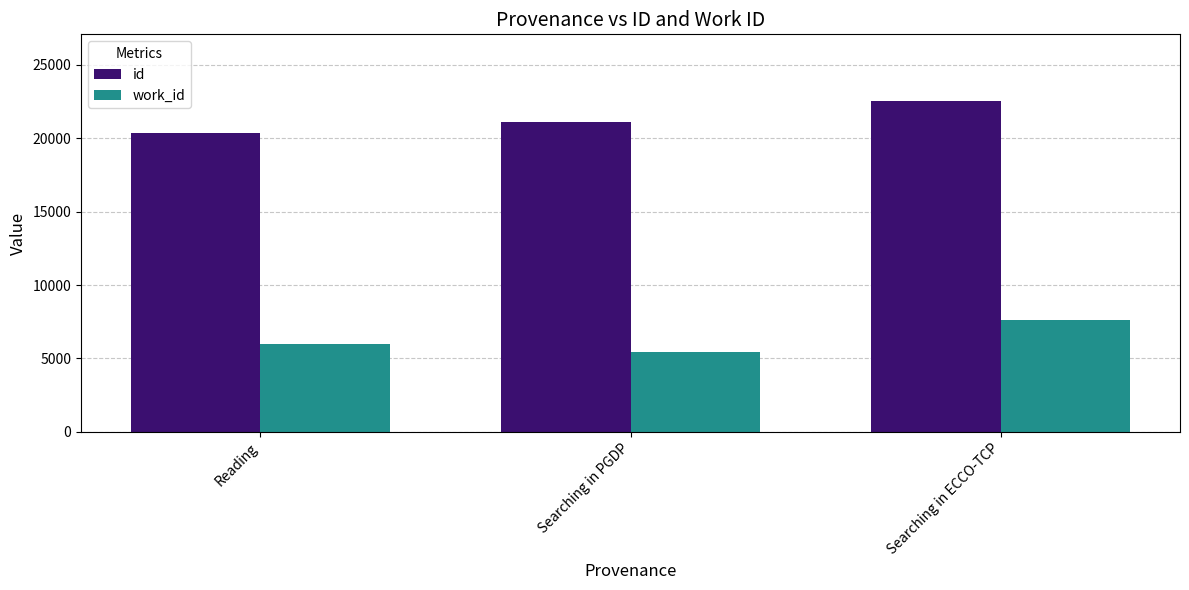

How many bars are there in total?

6